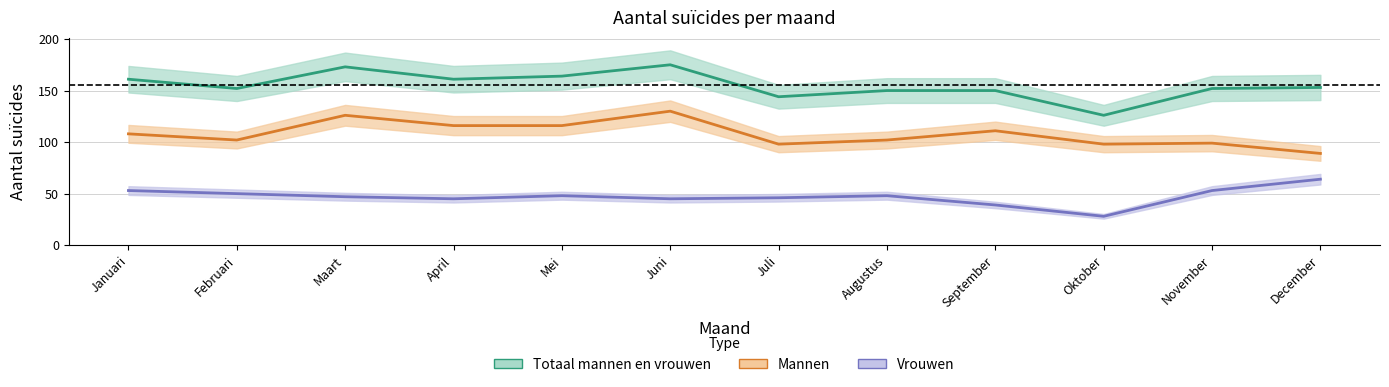

The value of Vrouwen at April is 77. True or false?

False